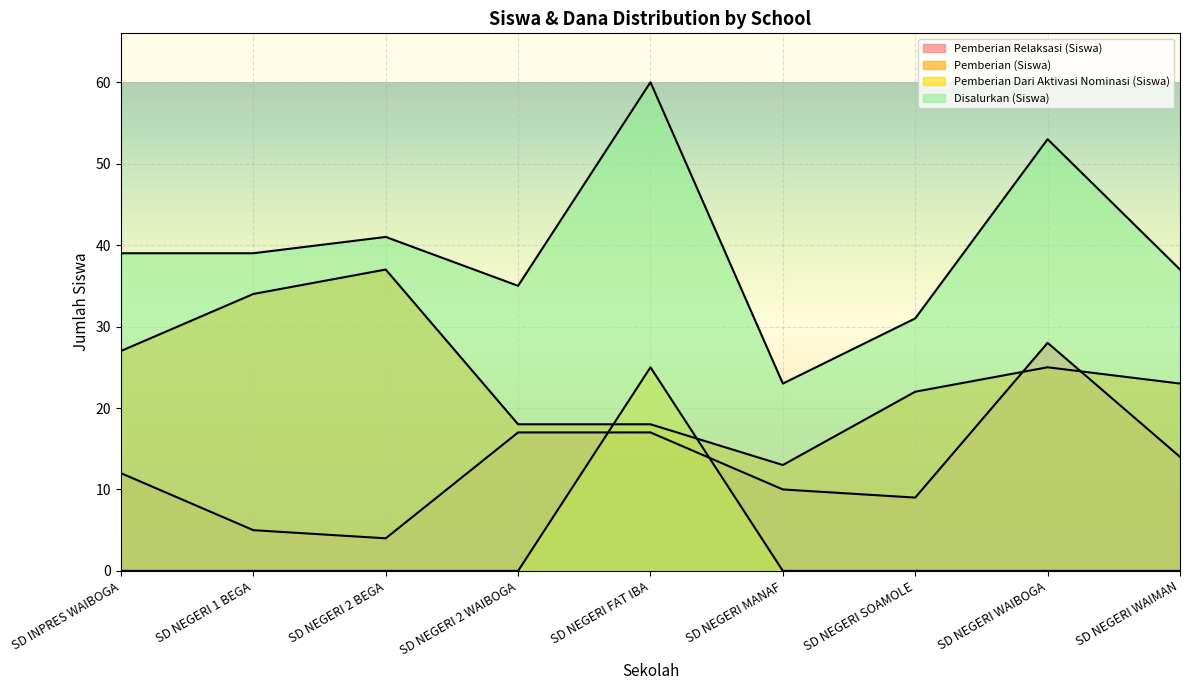

Is it true that Pemberian (Siswa) equals 27 at SD INPRES WAIBOGA?

True